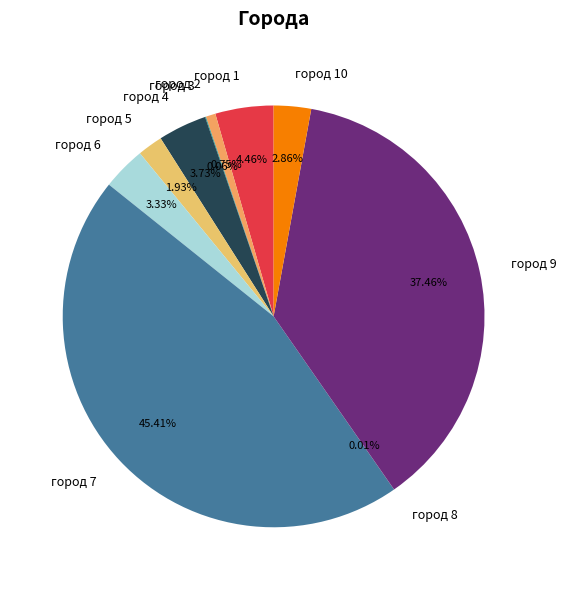

Which has a higher value, город 4 or город 5?

город 4